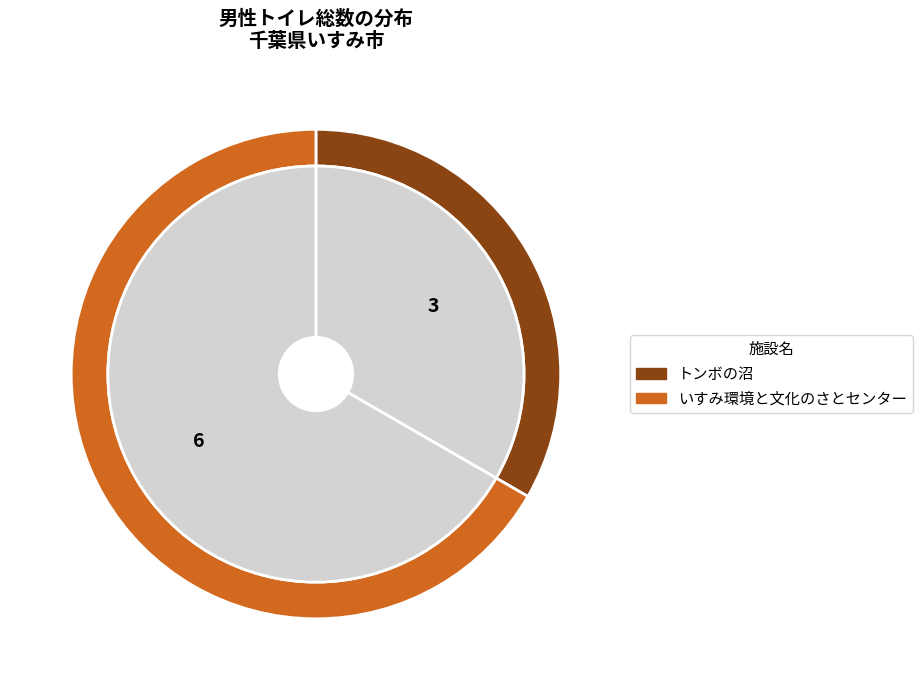

To the nearest percent, what is the difference between the largest and smallest slice percentages?

33%